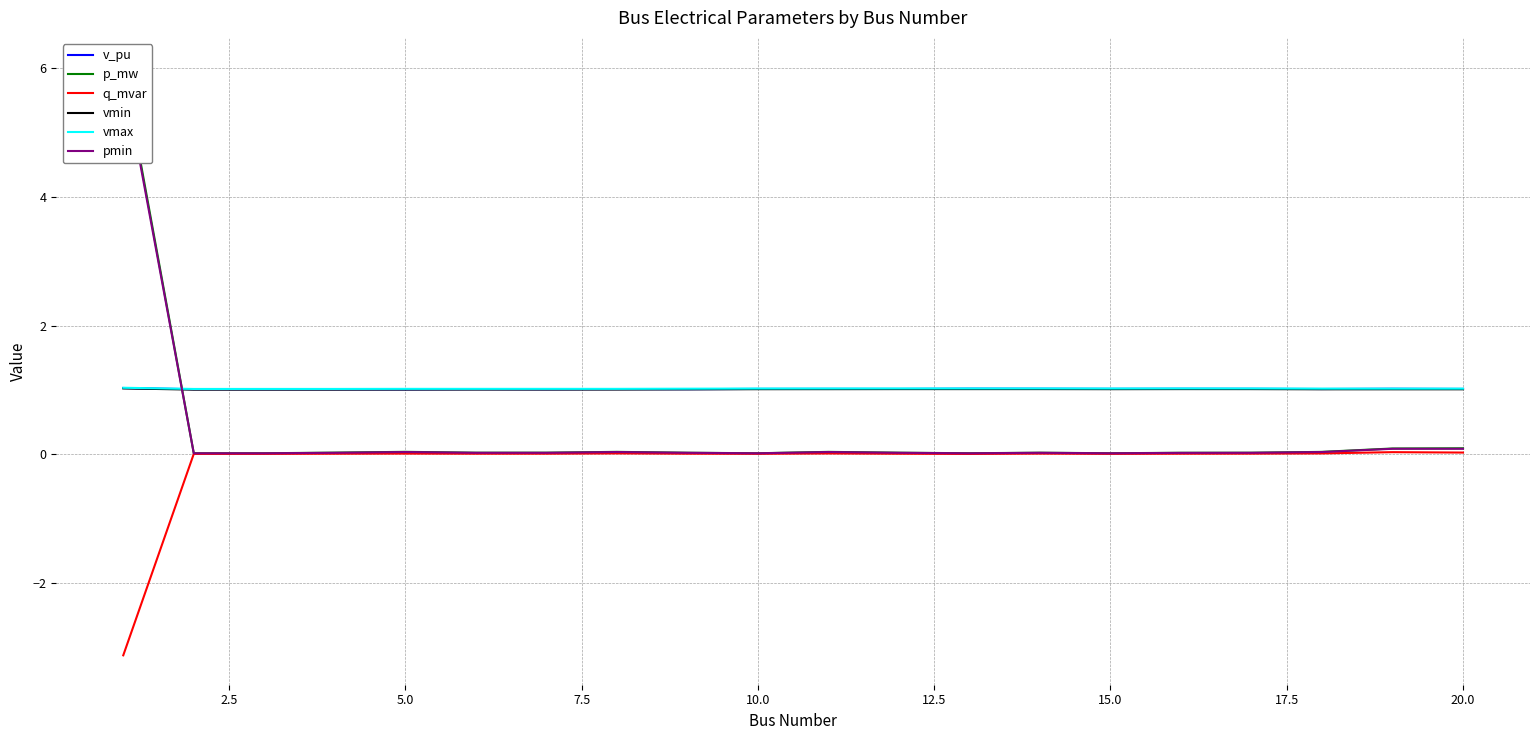

True or false: q_mvar and vmax intersect in this chart.

False